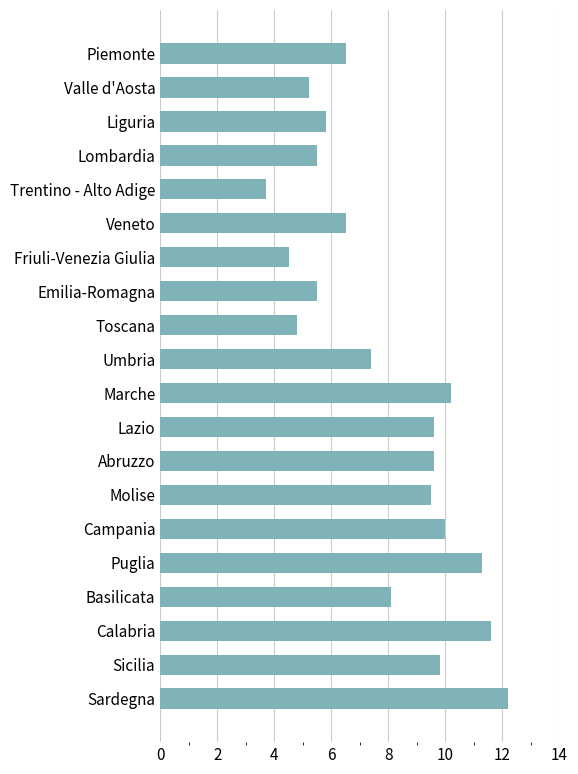

The value at Friuli-Venezia Giulia is 4.5. True or false?

True